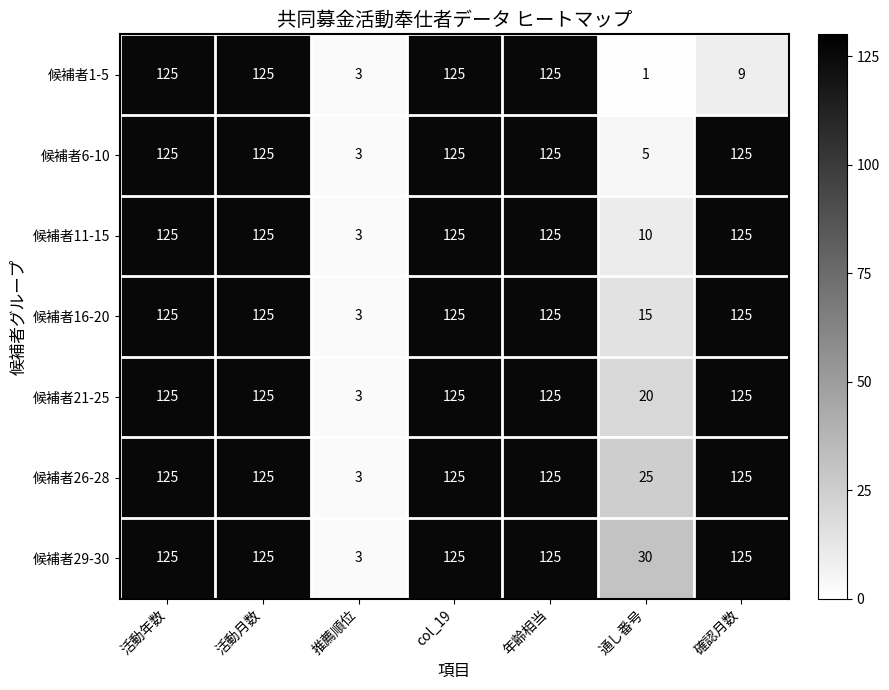

Which category has the lowest value across all series?

通し番号